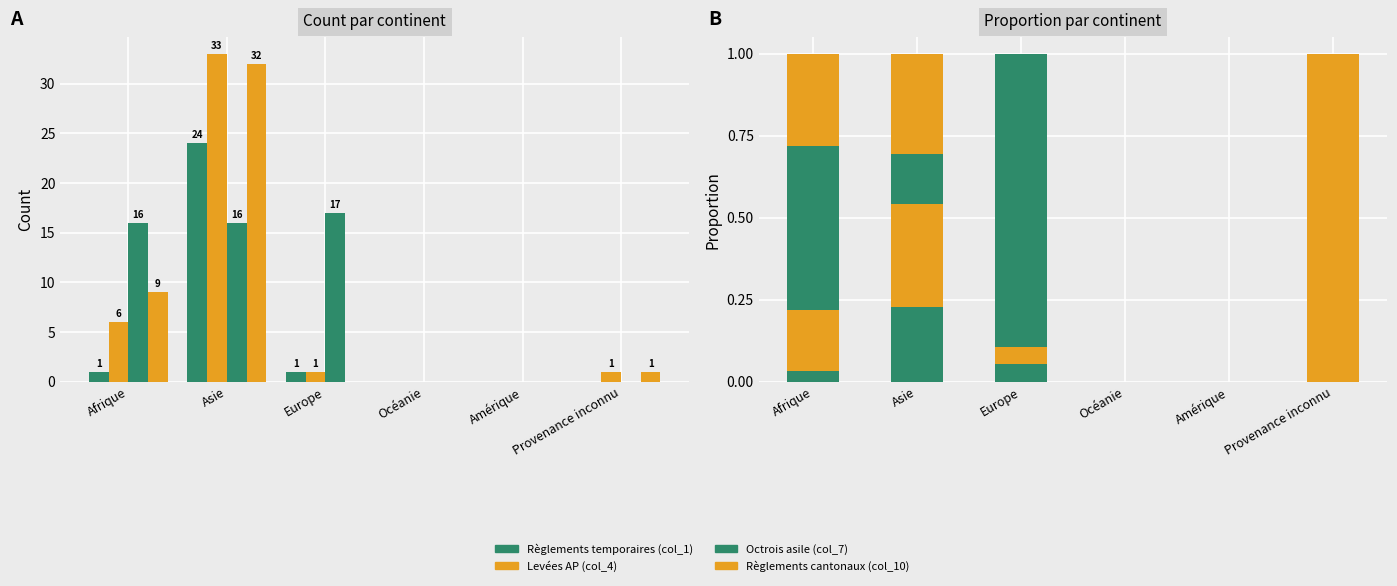

What is the sum of the Octrois asile (col_7) values at Asie and Océanie?

0.2